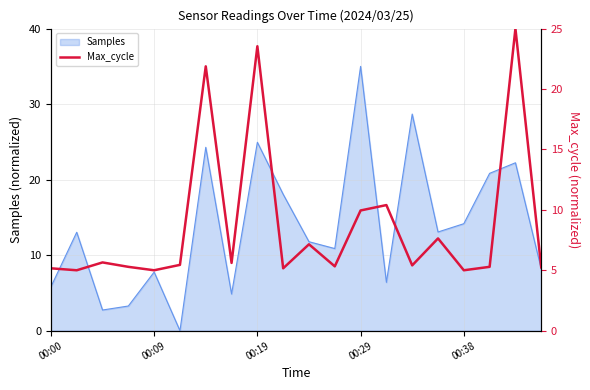

True or false: Samples has a value of 50.8 at 00:29.

False